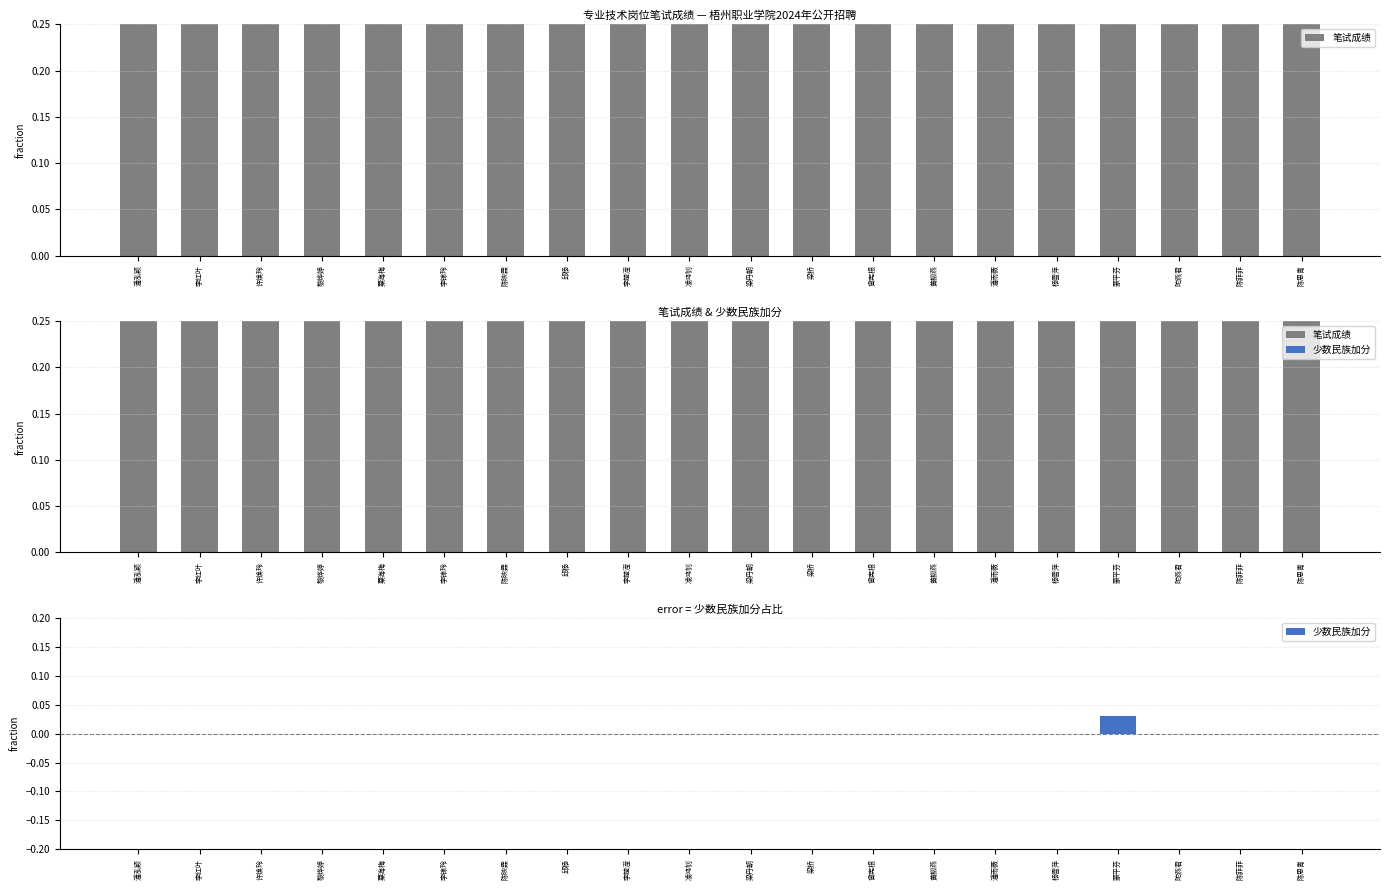

Reading left to right, list all the values displayed in this chart.

笔试成绩: 0.9	0.9	0.8	0.8	0.8	0.8	0.8	0.8	0.8	0.8	0.8	0.8	0.8	0.8	0.8	0.8	0.7	0.7	0.7	0.7
少数民族加分: 0.0	0.0	0.0	0.0	0.0	0.0	0.0	0.0	0.0	0.0	0.0	0.0	0.0	0.0	0.0	0.0	0.0	0.0	0.0	0.0